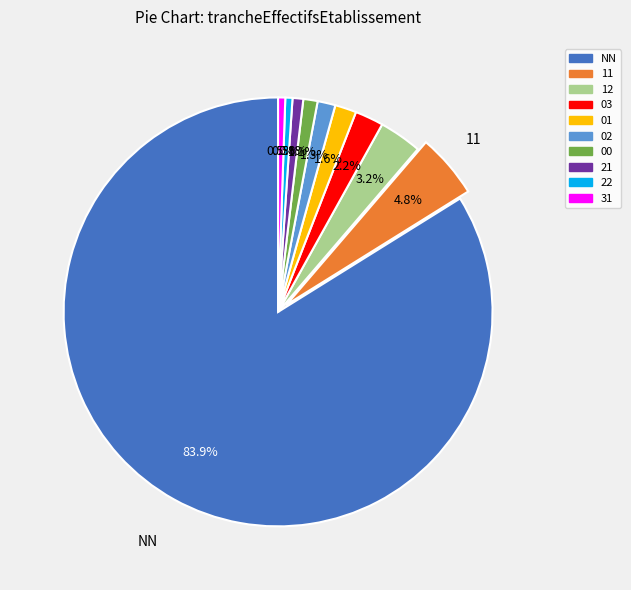

What is the largest slice in the pie chart?

NN